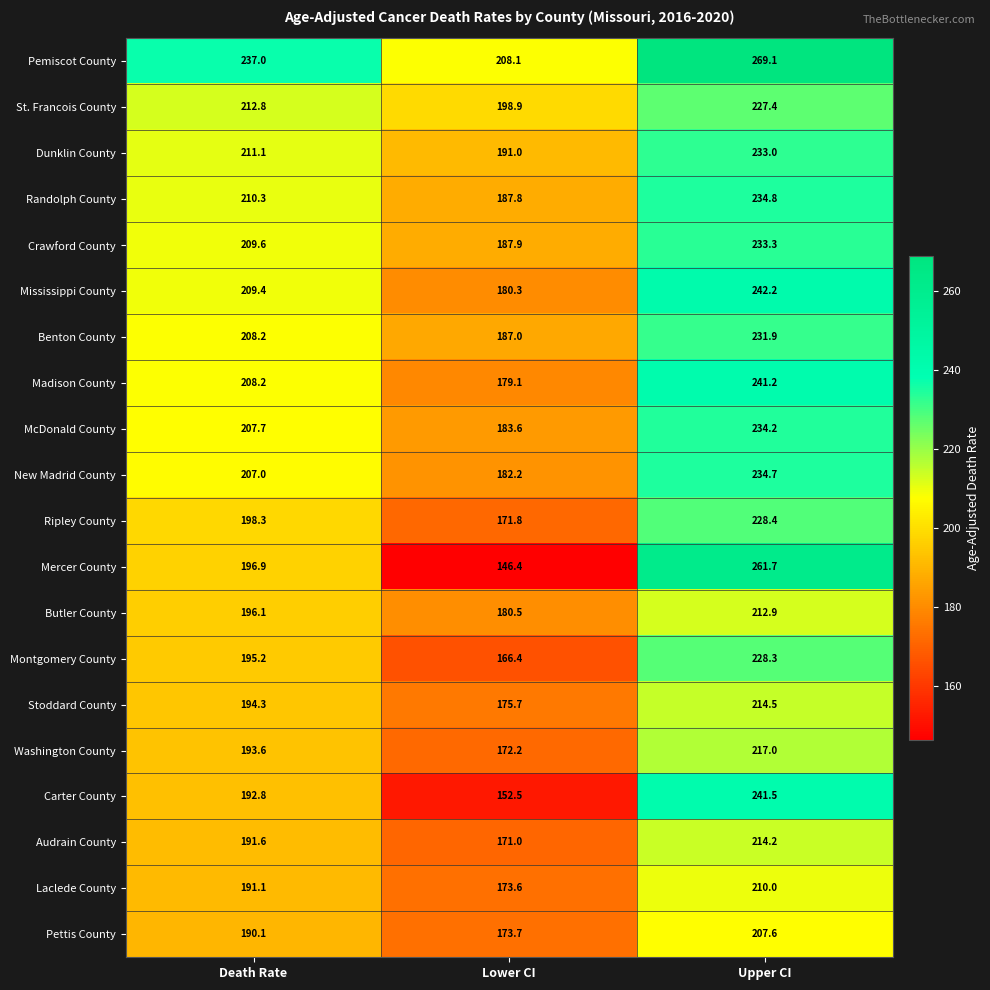

What is the minimum value shown in the chart?

146.4